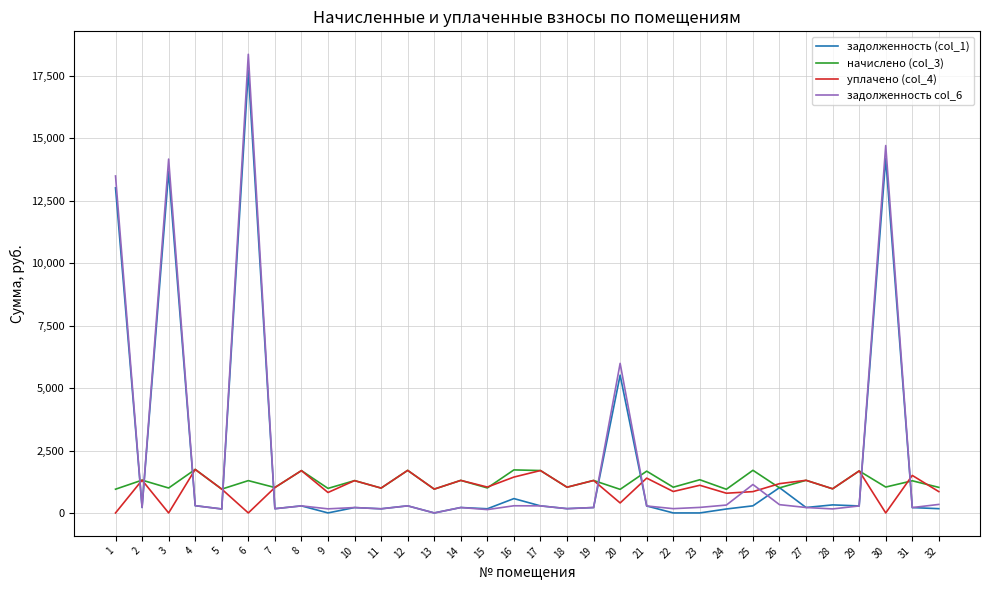

How many lines are shown in the chart?

4